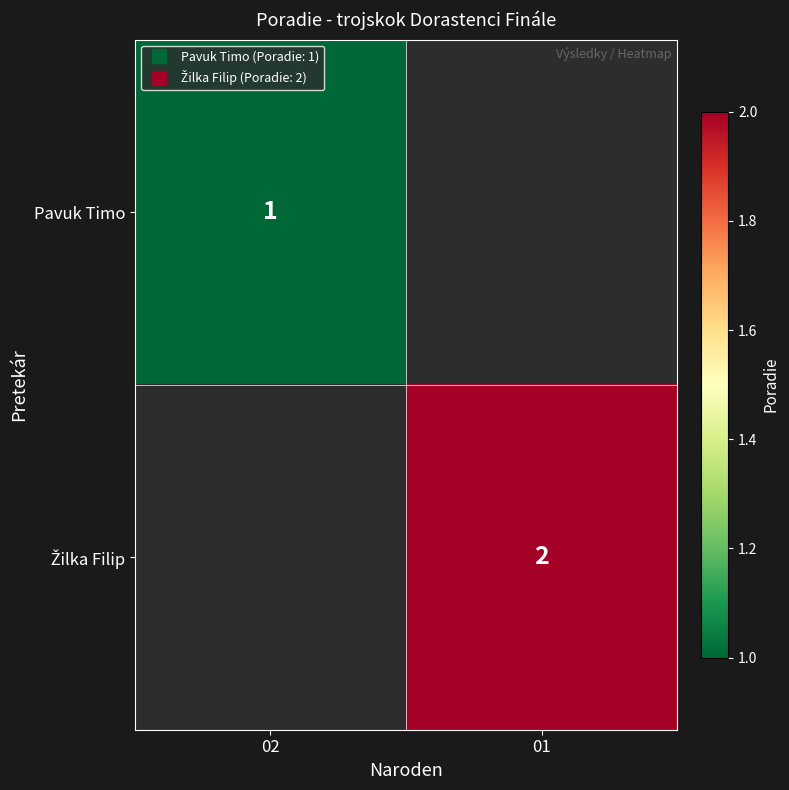

How many categories are shown in the chart?

2